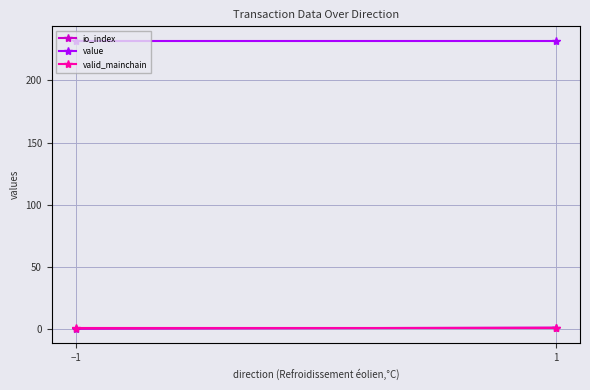

What is the label of the 2nd point from the left?

1